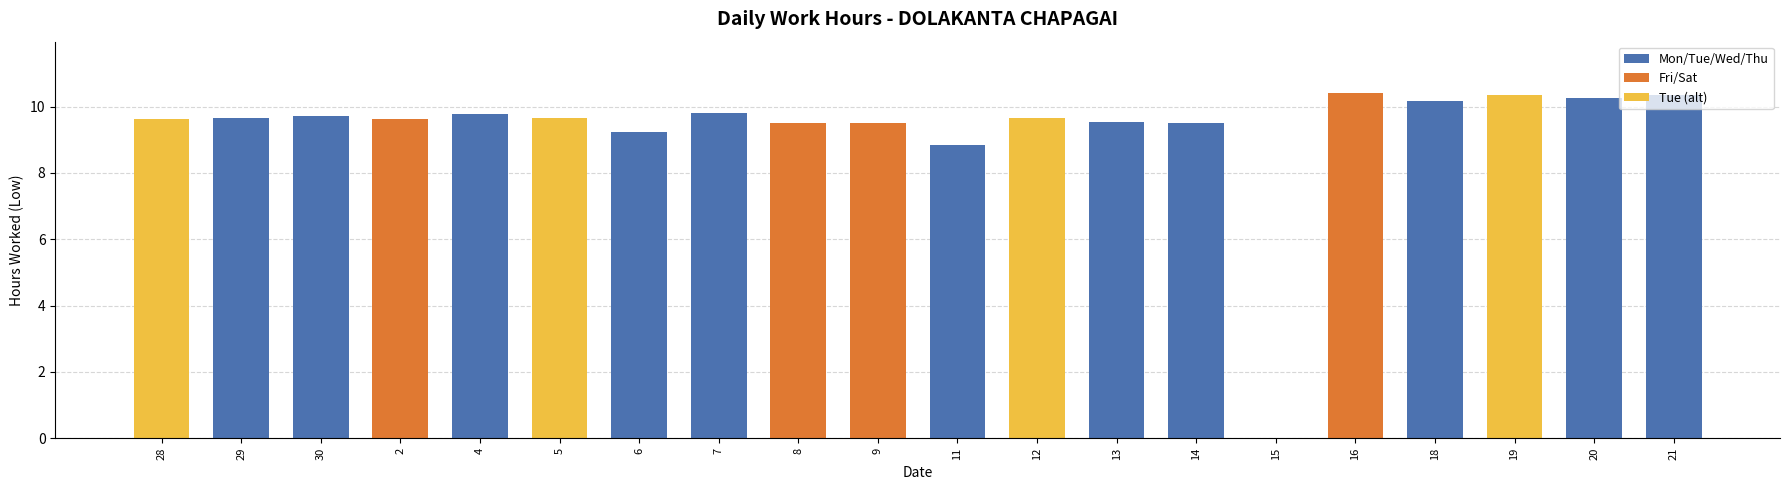

What is the sum of the values at 20 and 7?

20.1